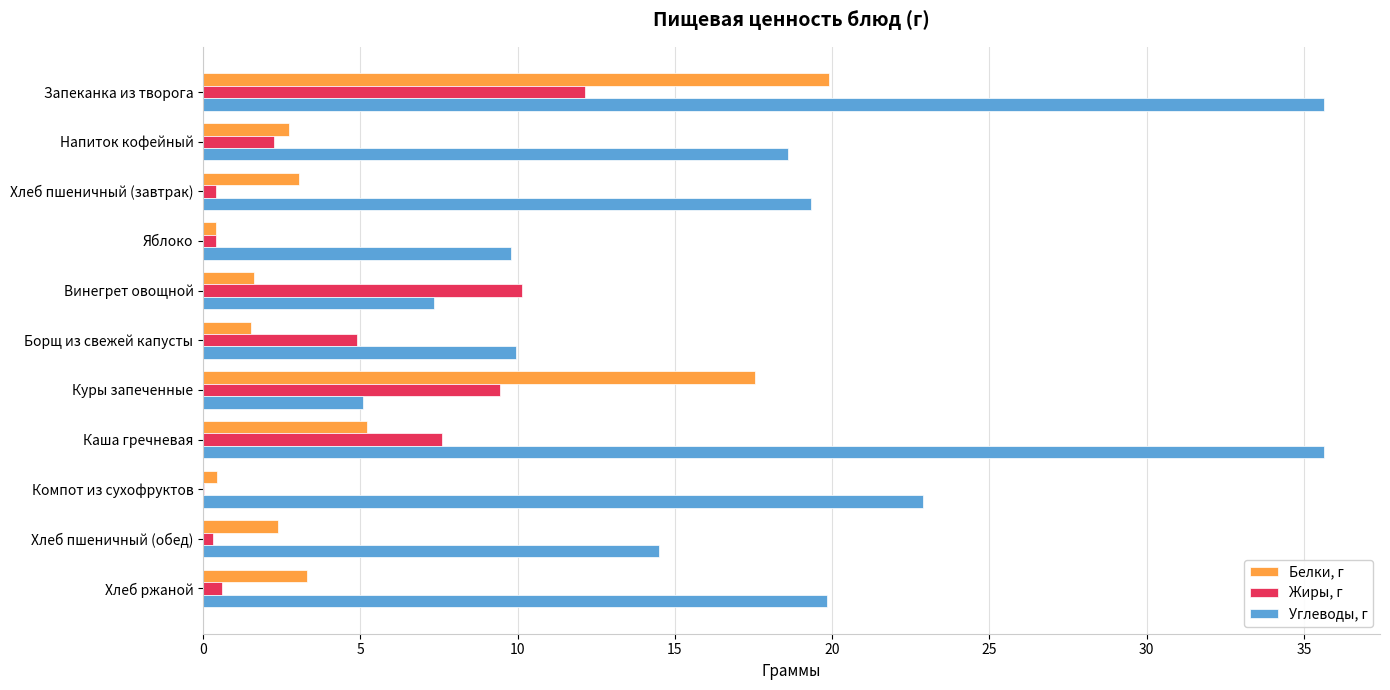

What are all the series names shown in the legend?

Белки, г, Жиры, г, Углеводы, г